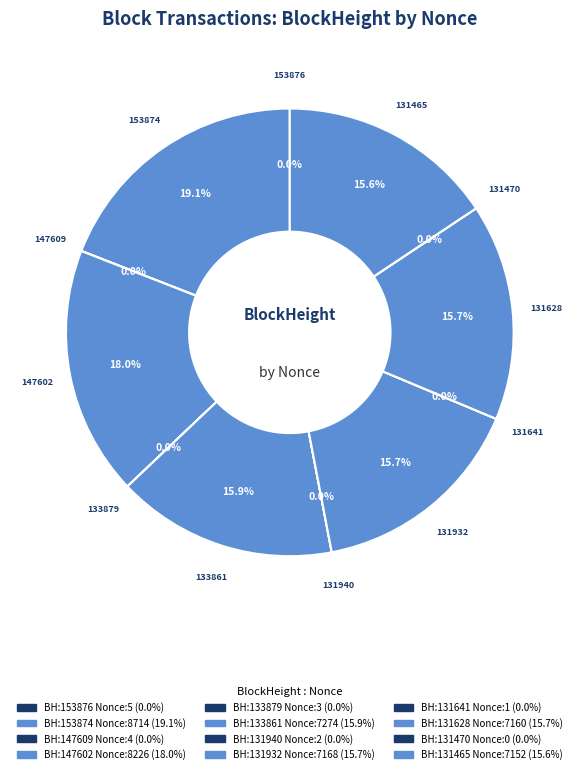

Rank the categories by value from highest to lowest.

153874, 147602, 133861, 131932, 131628, 131465, 153876, 147609, 133879, 131940, 131641, 131470